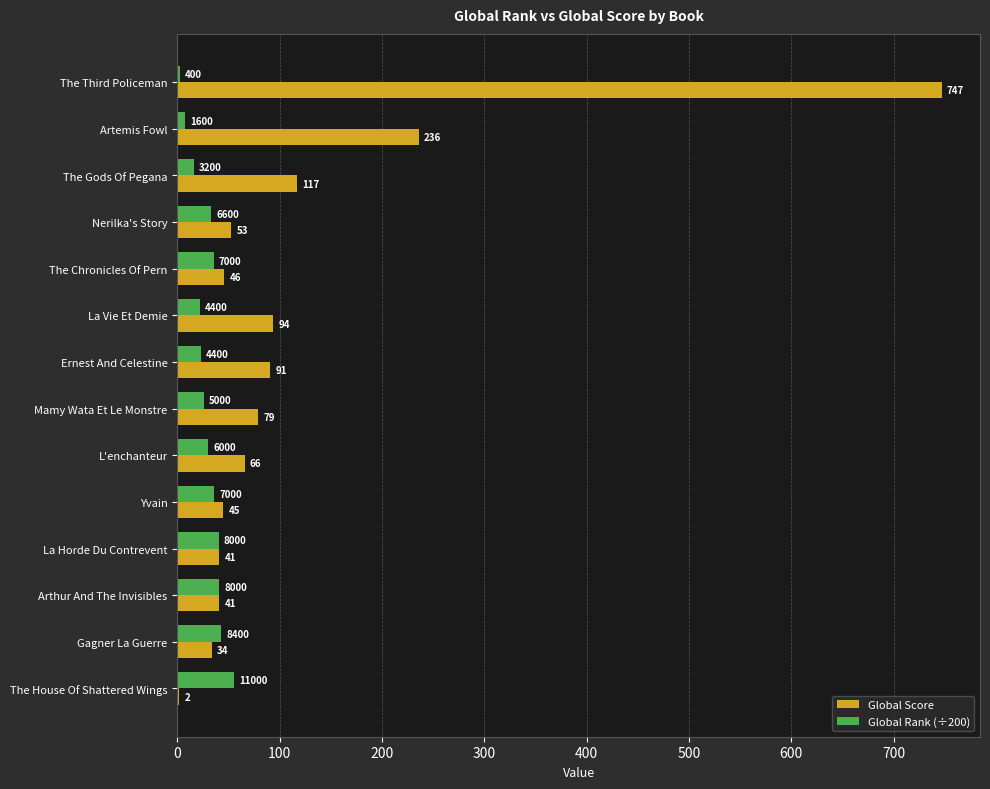

Is the value of Global Rank (÷200) at Arthur And The Invisibles greater than the value of Global Score at The Third Policeman?

No